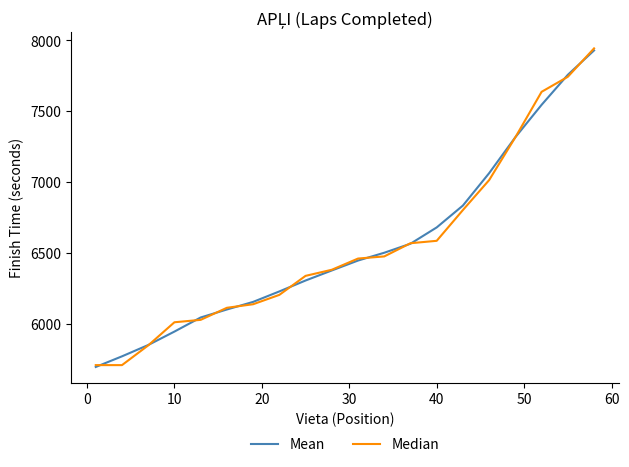

Does the chart have visible grid lines?

No